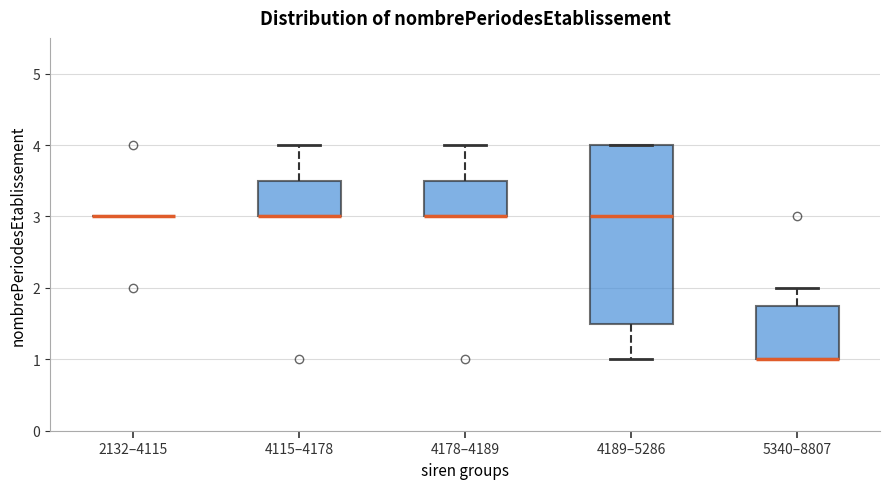

Reading left to right, read every box against the y-axis: the position of its median line, the range the box covers, and the ends of its whiskers. The values are not printed on the chart, so give them approximately, as read against the axis.

2132–4115: box collapsed to a line at 3.0, whiskers 3.0 to 3.0
4115–4178: median 3.0 (drawn on the box's lower edge), box 3.0 to 3.5, whiskers 3.0 to 4.0
4178–4189: median 3.0 (drawn on the box's lower edge), box 3.0 to 3.5, whiskers 3.0 to 4.0
4189–5286: median 3.0, box 1.5 to 4.0, whiskers 1.0 to 4.0
5340–8807: median 1.0 (drawn on the box's lower edge), box 1.0 to 1.8, whiskers 1.0 to 2.0